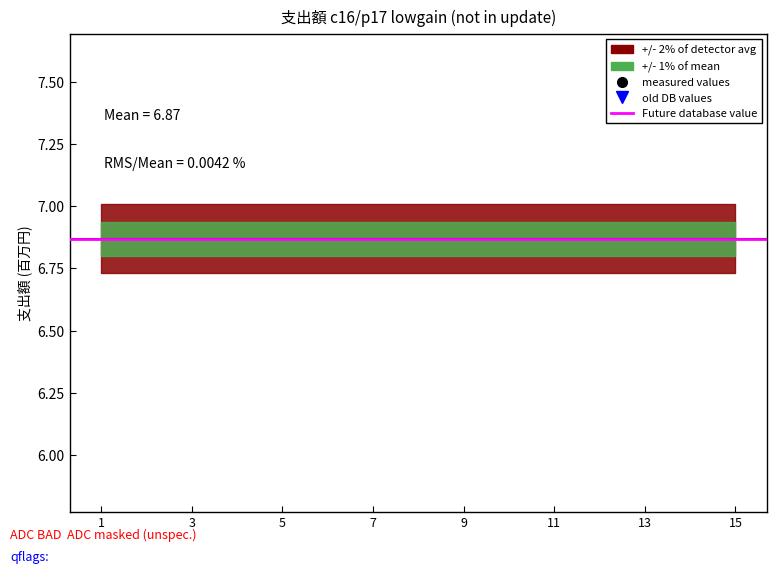

The value of measured values at 12 is 3.5. True or false?

False